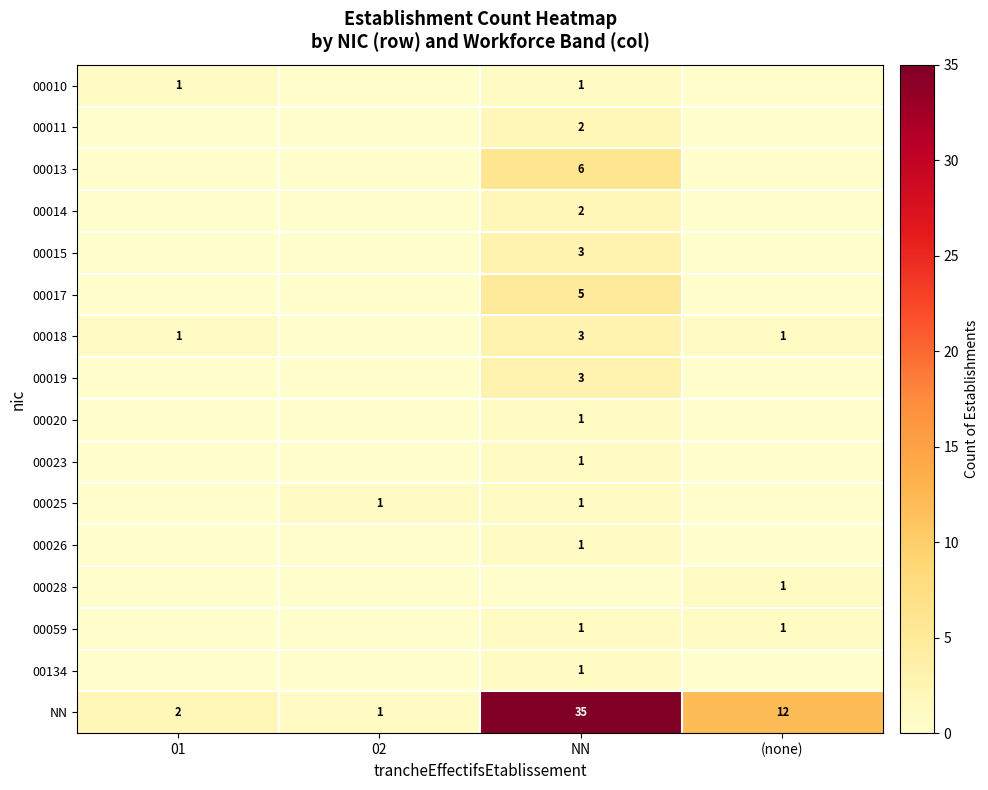

Which has a higher value, (none) or 01?

01